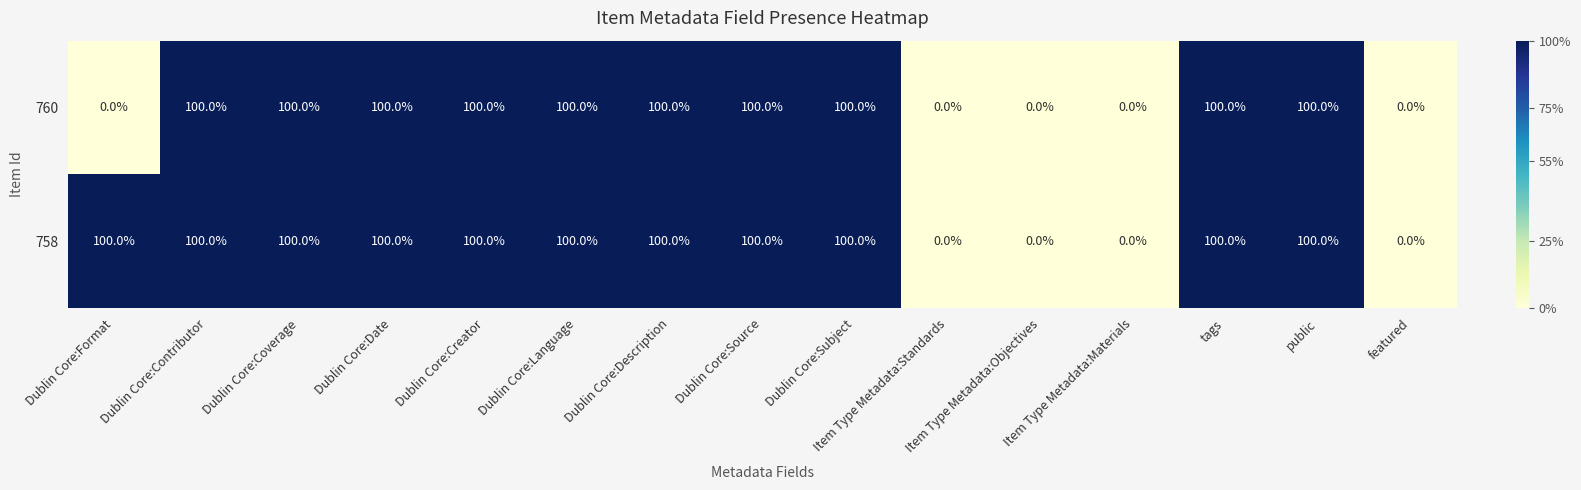

Rank the series by their average value, from lowest to highest.

760, 758